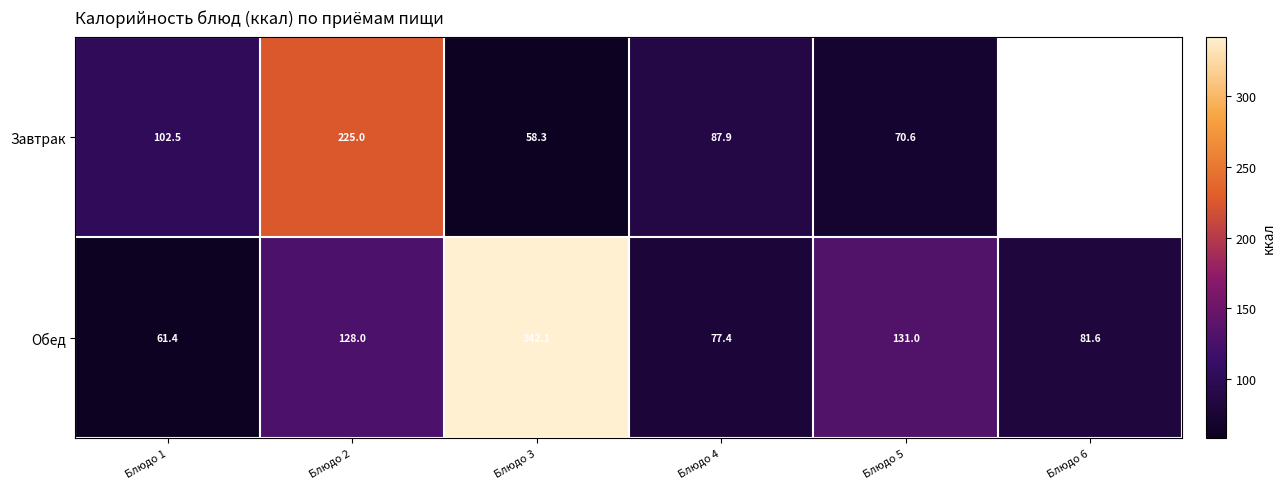

True or false: Завтрак has a value of 87.9 at Блюдо 4.

True